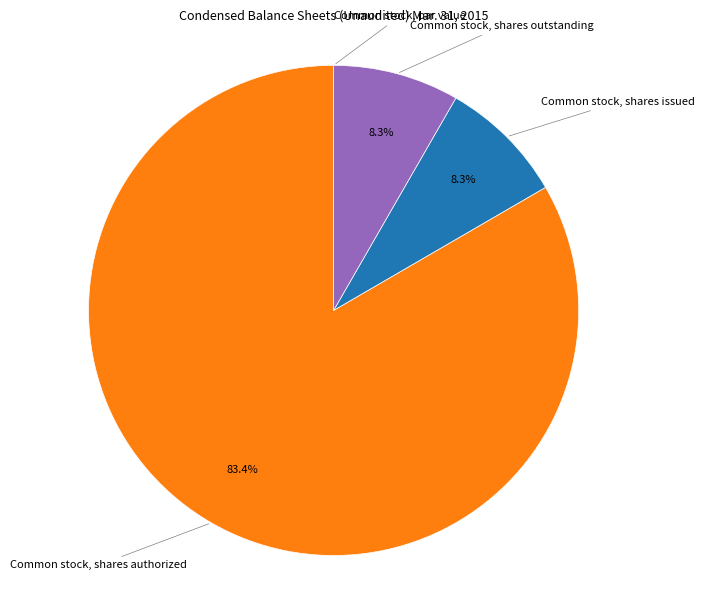

What is the largest slice in the pie chart?

Common stock, shares authorized